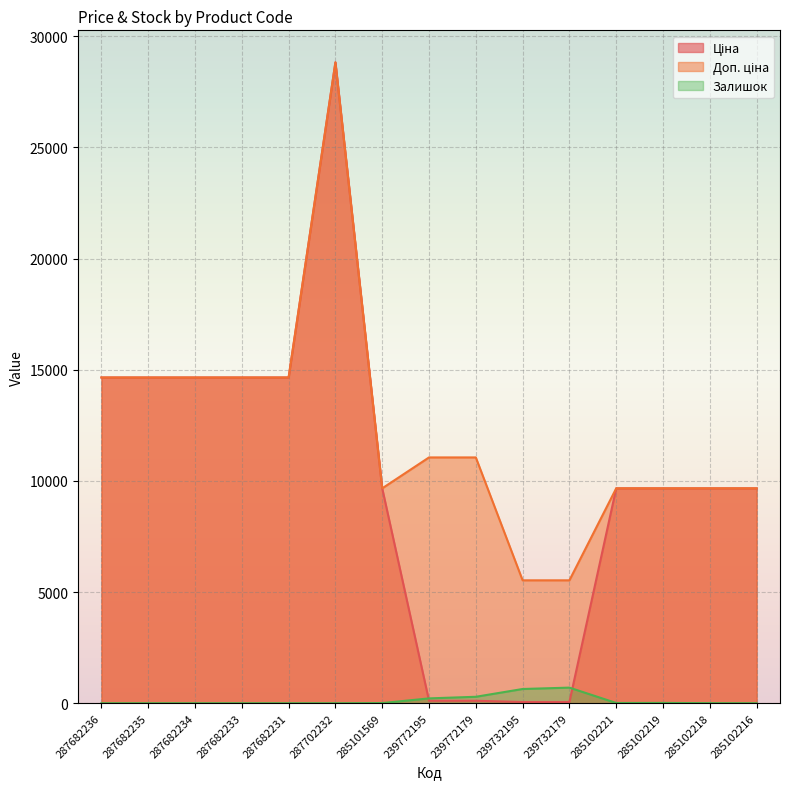

Which series has the largest range (max minus min)?

Ціна